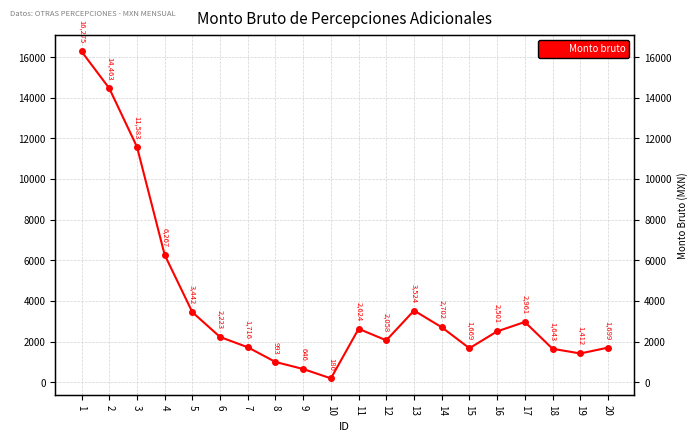

What is the smallest value displayed?

186.0